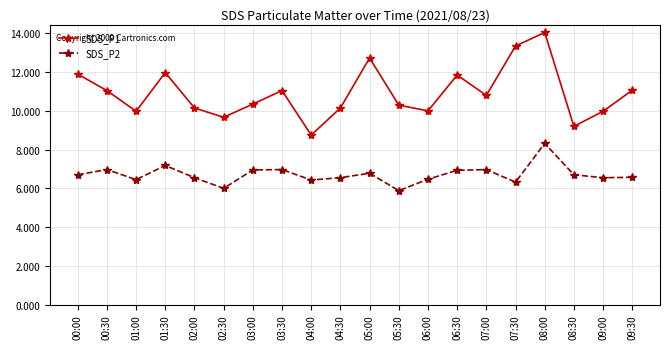

Between 05:30 and 07:00, which series saw the biggest shift?

SDS_P2